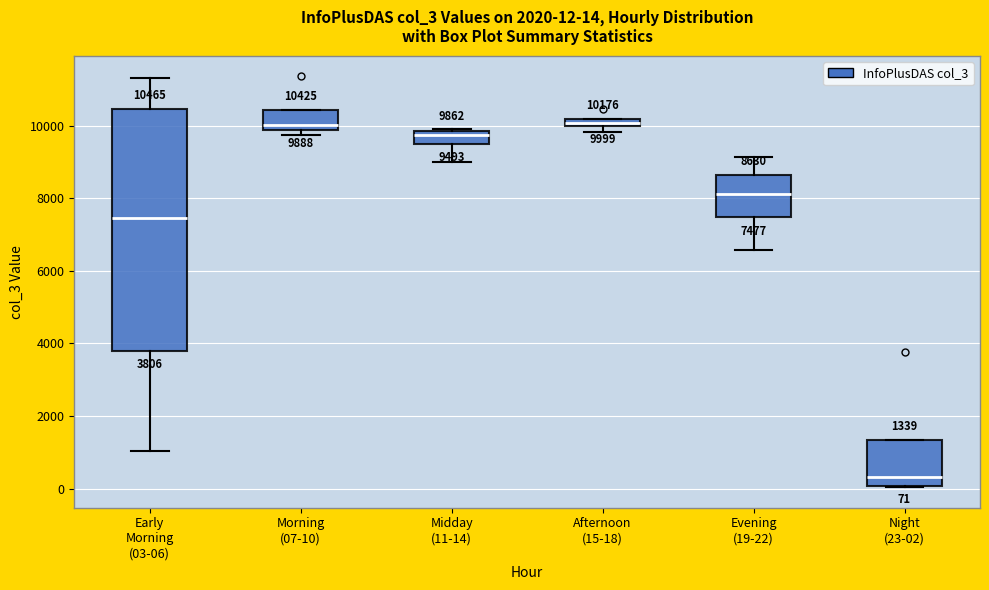

Comparing the boxes themselves (not the whiskers), which one is the tallest?

Early Morning (03-06)